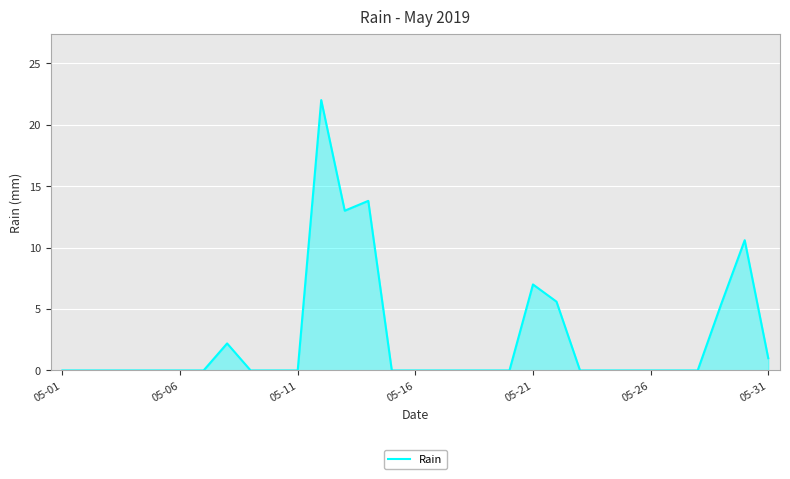

What is the greatest value displayed?

22.0